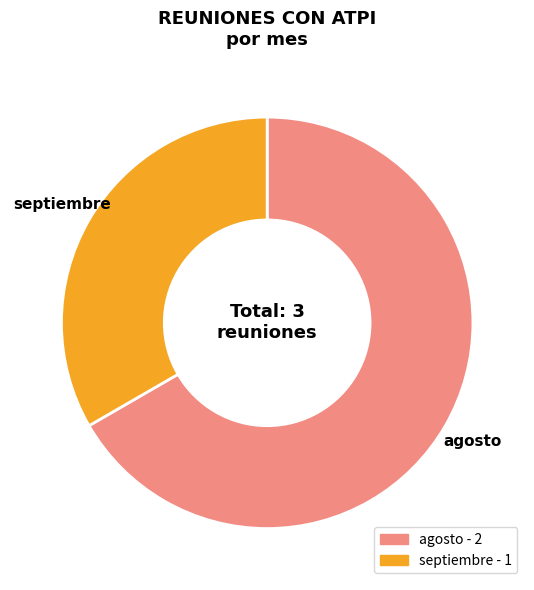

How many segments does this pie chart have?

2